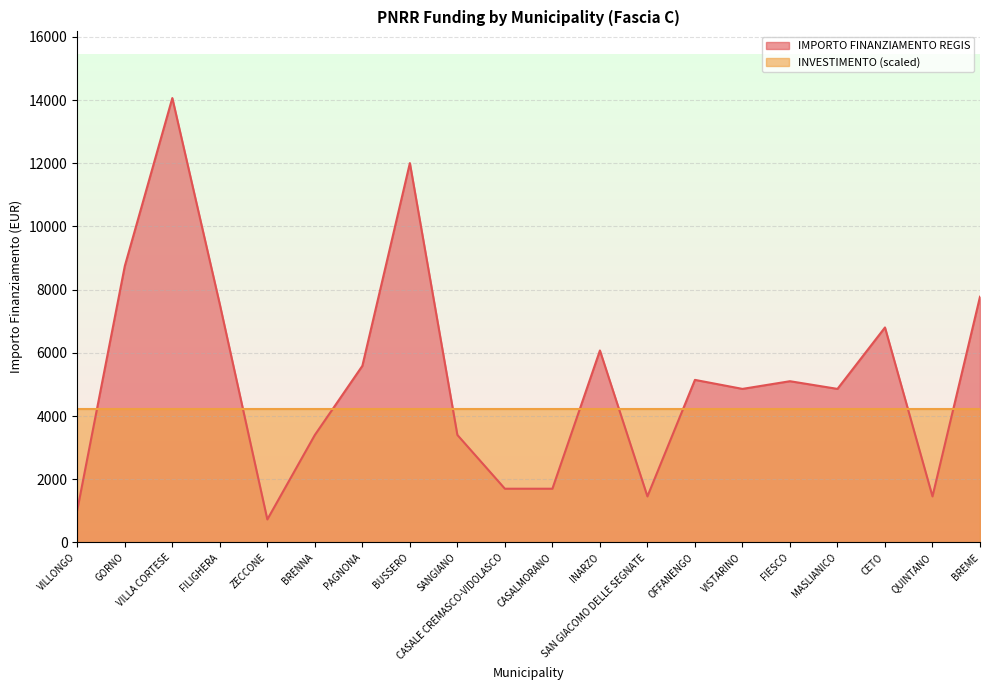

True or false: there are more than 1 points higher than both neighbors.

True